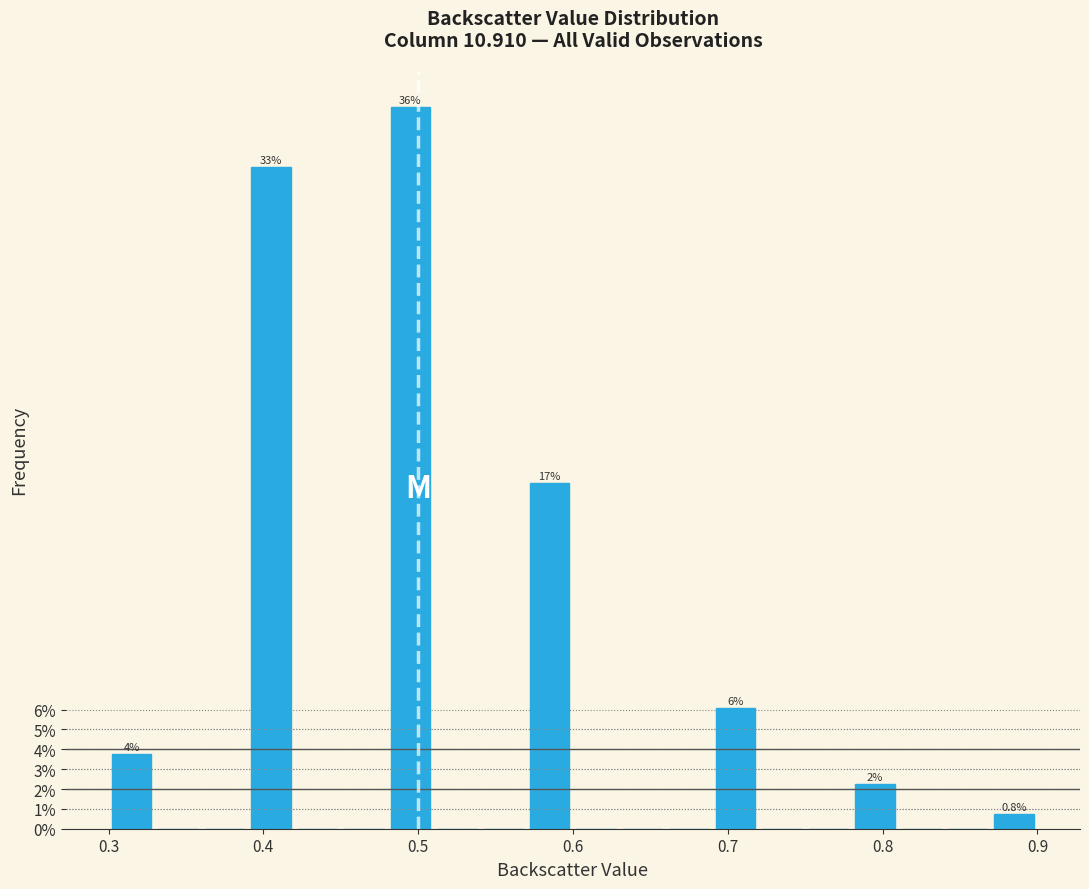

Read against the x-axis, roughly where is the centre of the tallest bar?

0.50